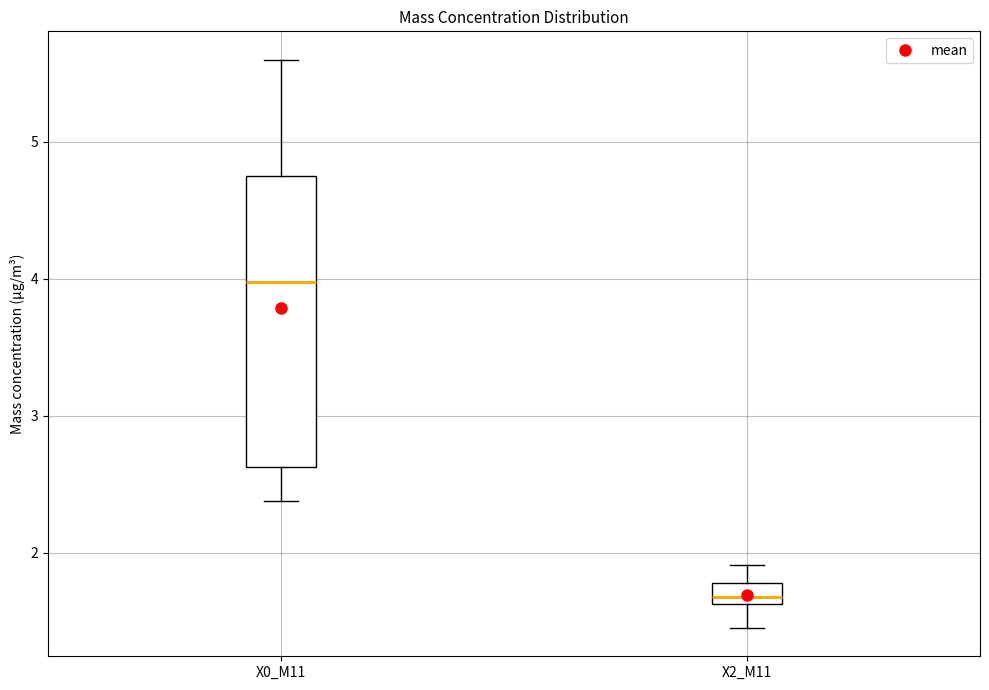

Which box's median line is the highest?

X0_M11